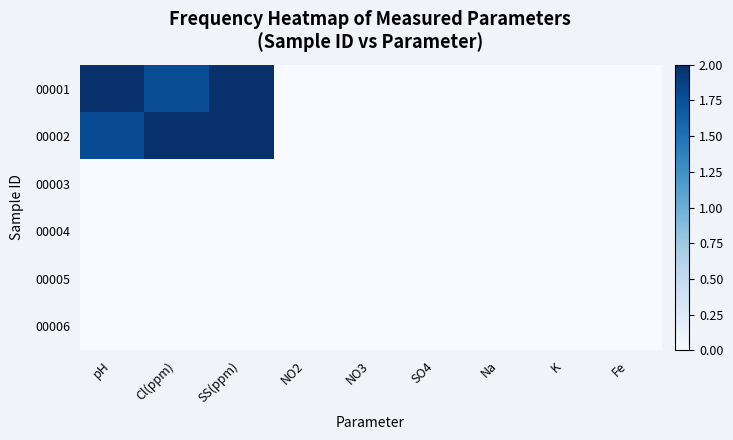

At which category is the sum across all series the highest?

SS(ppm)